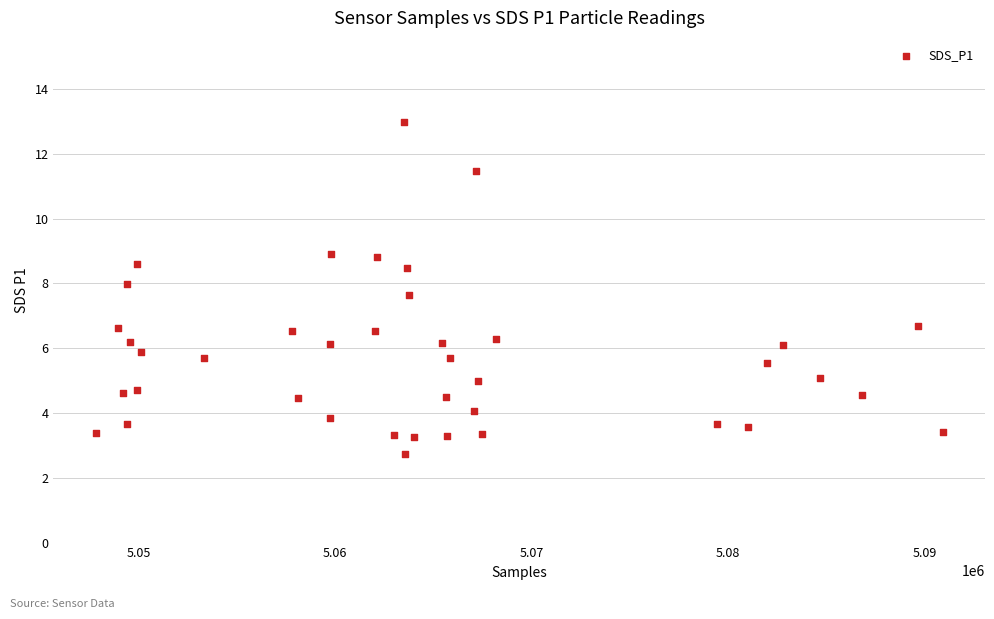

What is the range of Y values (max minus min)?

10.3